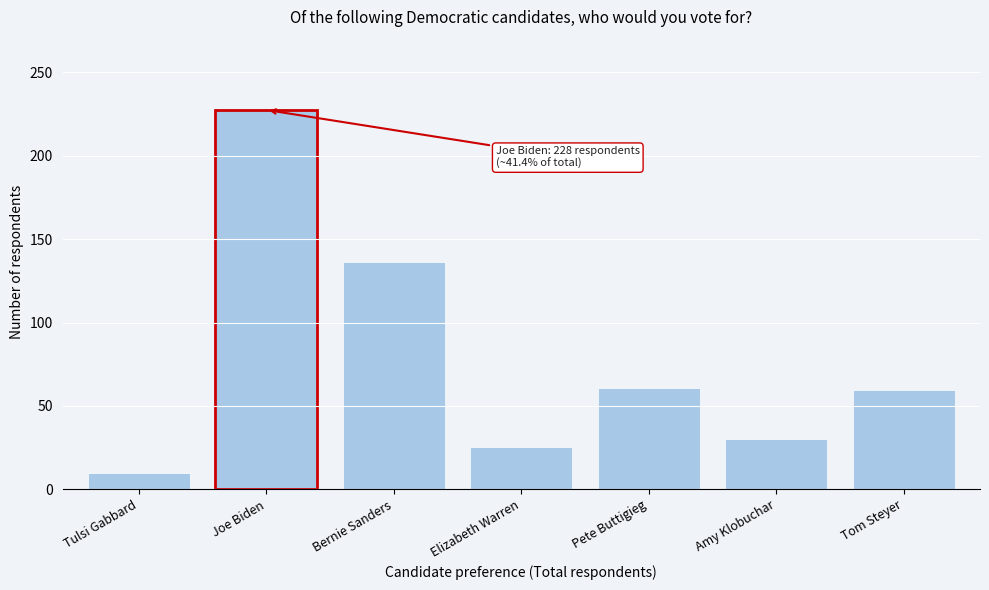

Reading left to right, list all the values displayed in this chart.

9.8	227.5	136.5	25.6	61.0	30.0	59.6